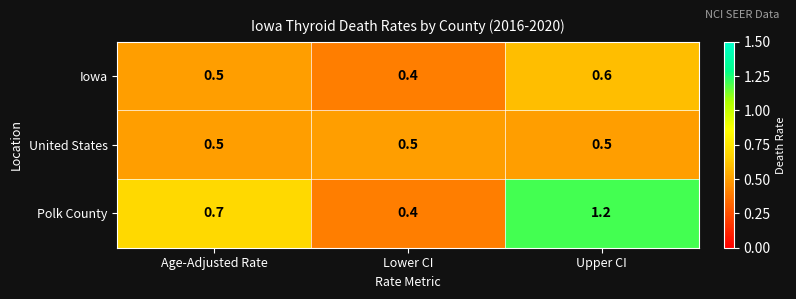

Which series has the largest total across all categories?

Polk County